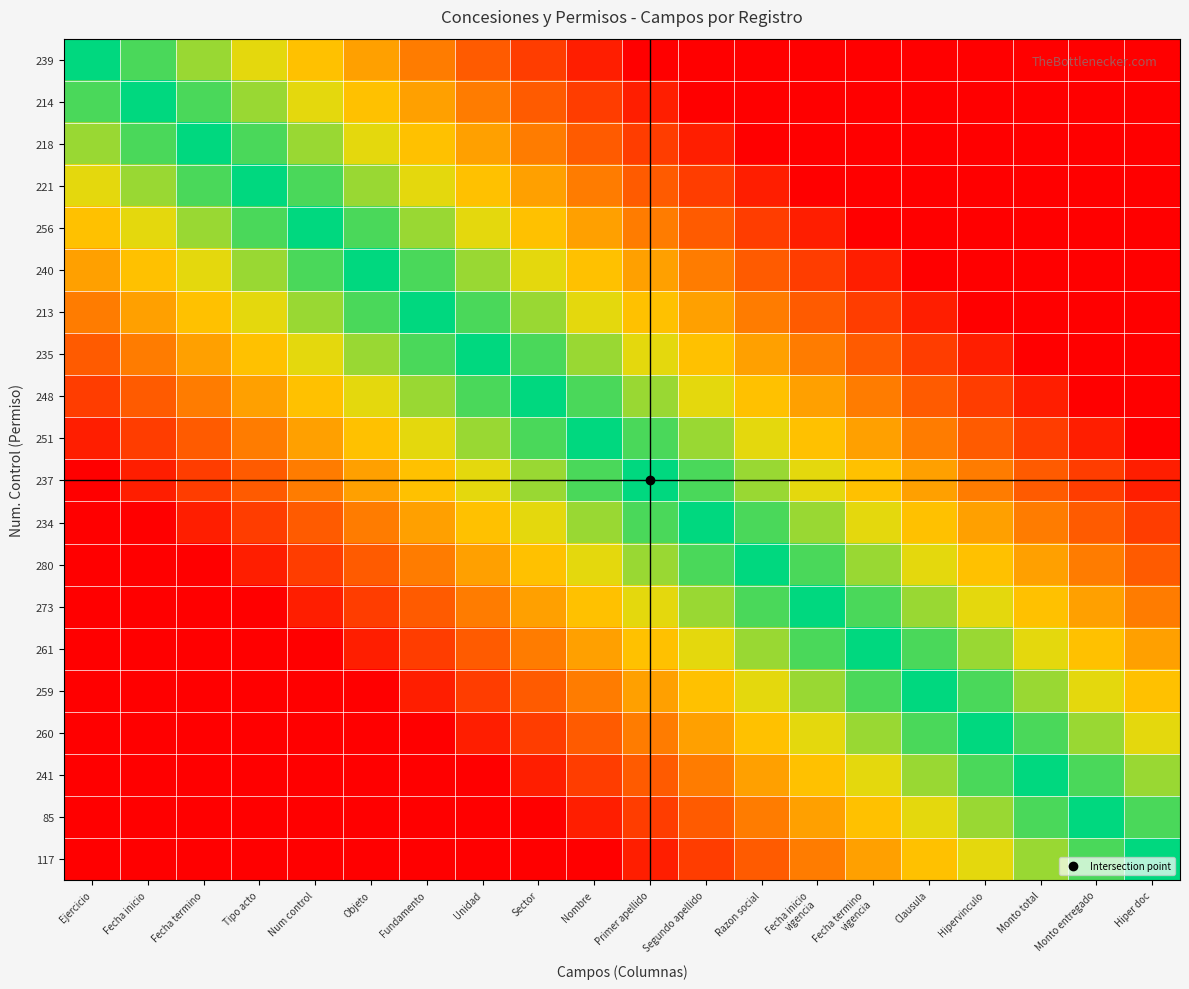

What is the spread (max minus min) of values at Fundamento?

1.0